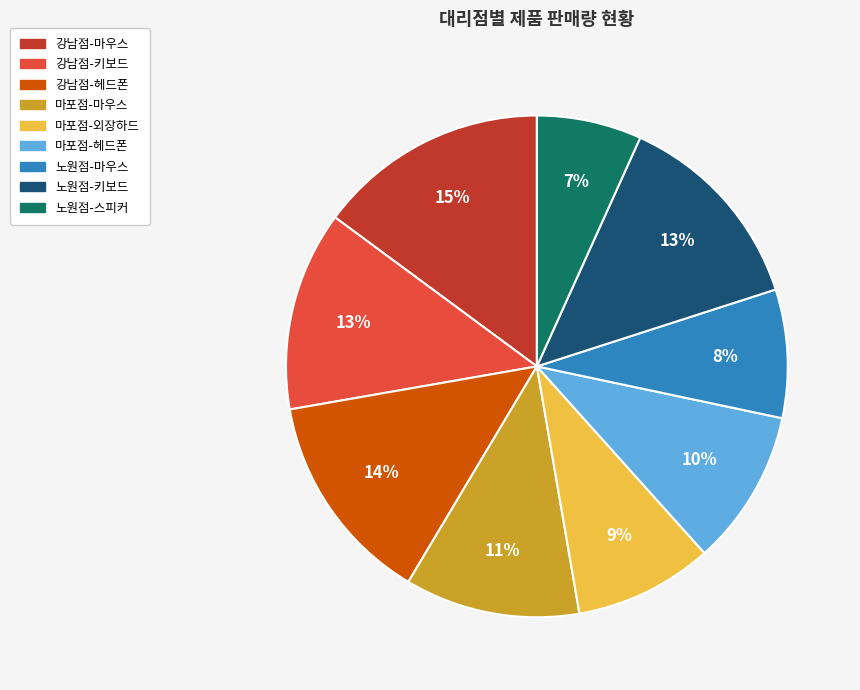

How many segments does this pie chart have?

9